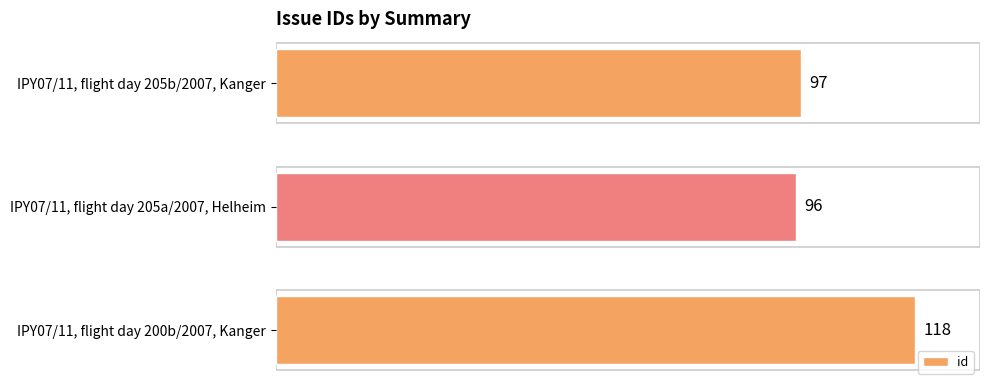

What is the smallest value displayed?

96